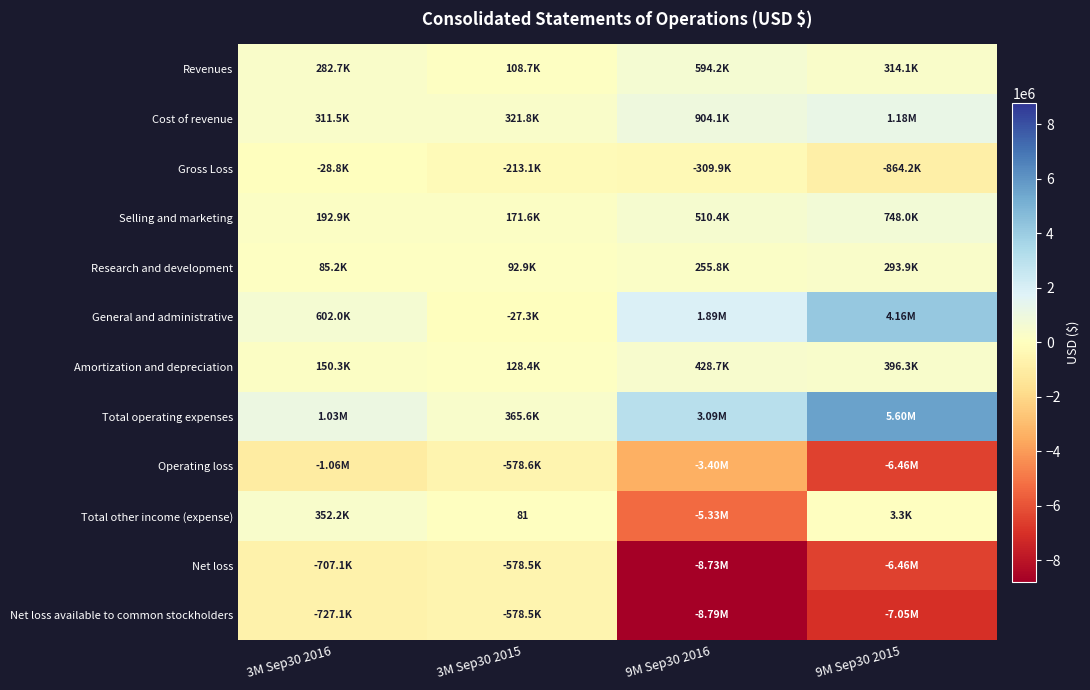

Rank the series at 9M Sep30 2016 from lowest to highest value.

Net loss available to common stockholders, Net loss, Total other income (expense), Operating loss, Gross Loss, Research and development, Amortization and depreciation, Selling and marketing, Revenues, Cost of revenue, General and administrative, Total operating expenses